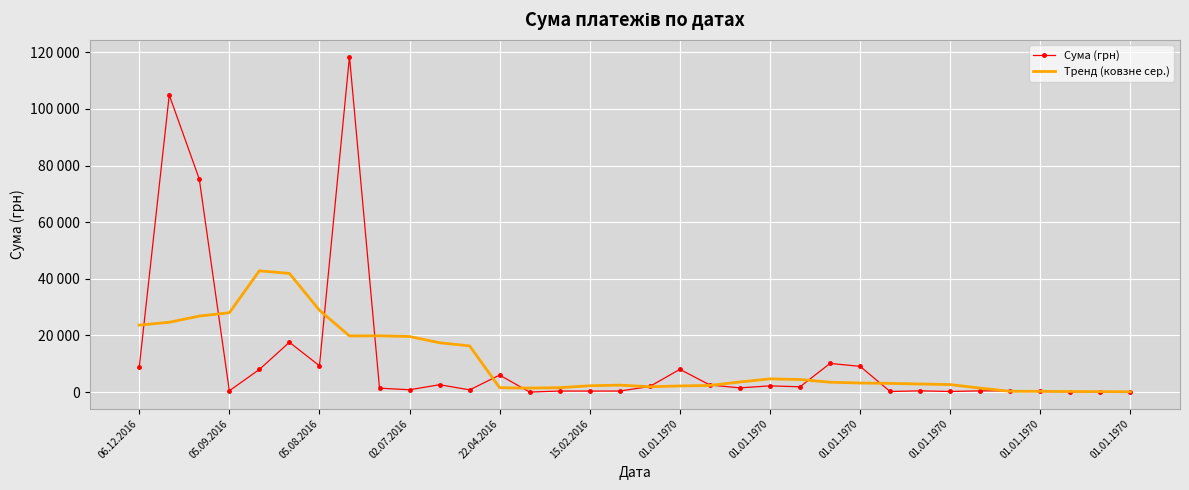

What are all the series names shown in the legend?

Сума (грн), Тренд (ковзне сер.)